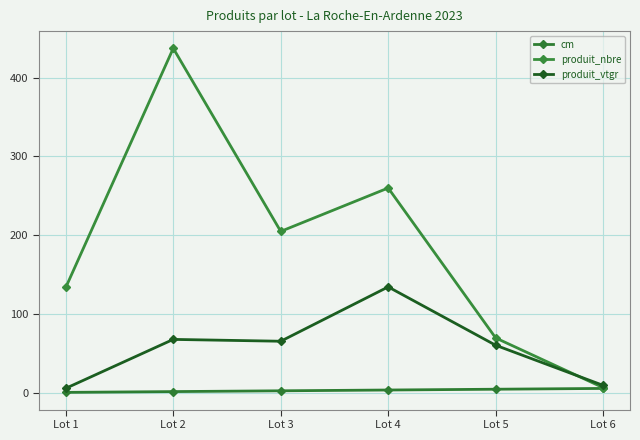

Which category has the lowest value in the produit_nbre series?

Lot 6